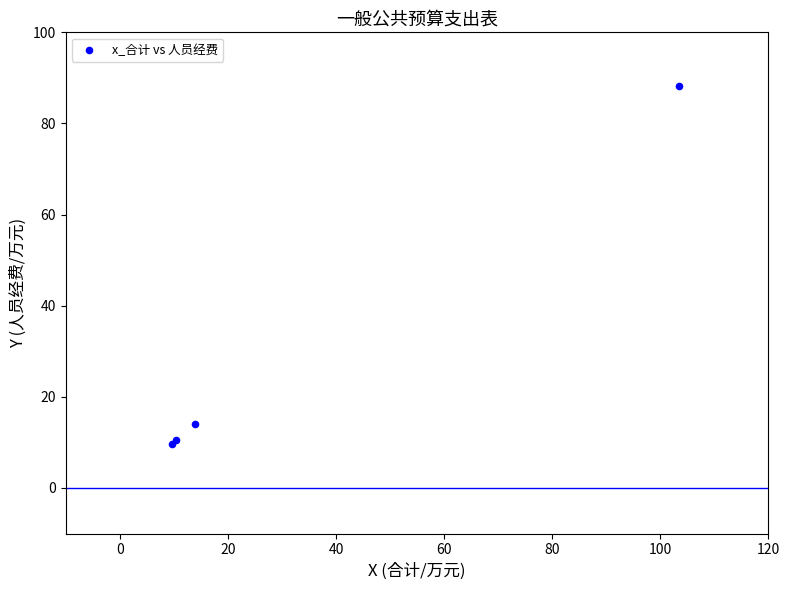

What Y value in the scatter plot is closest to 48?

14.0